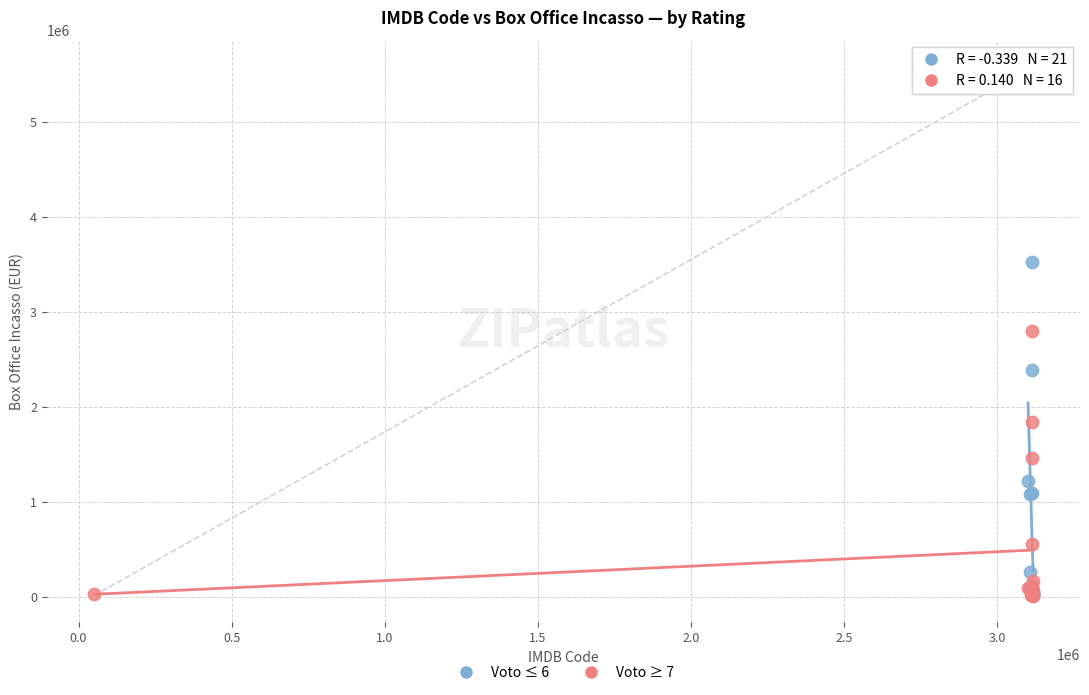

Which series reaches the maximum Y coordinate?

Voto ≤ 6